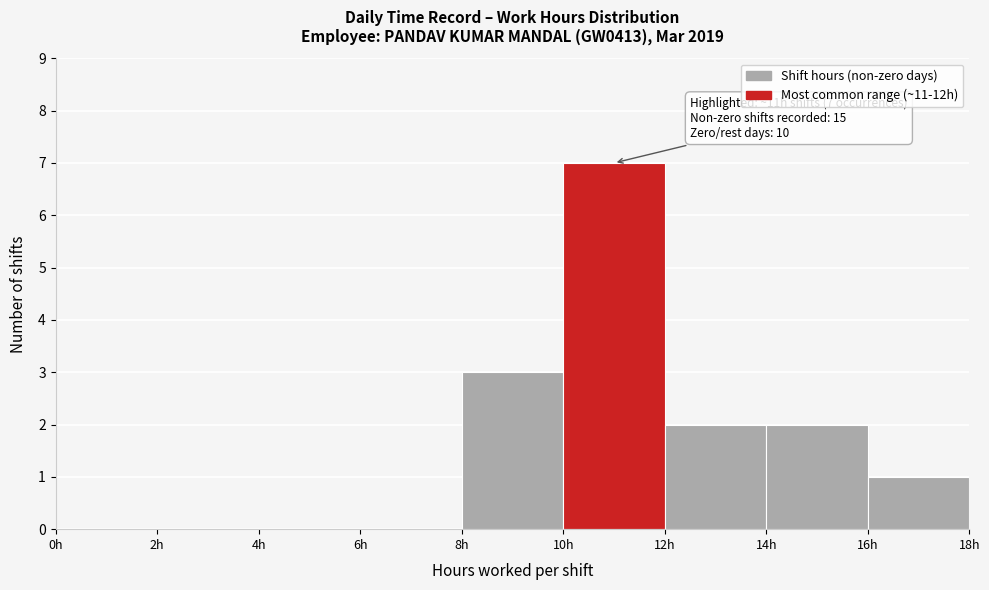

Which range on the x-axis has the tallest bar?

10 to 12